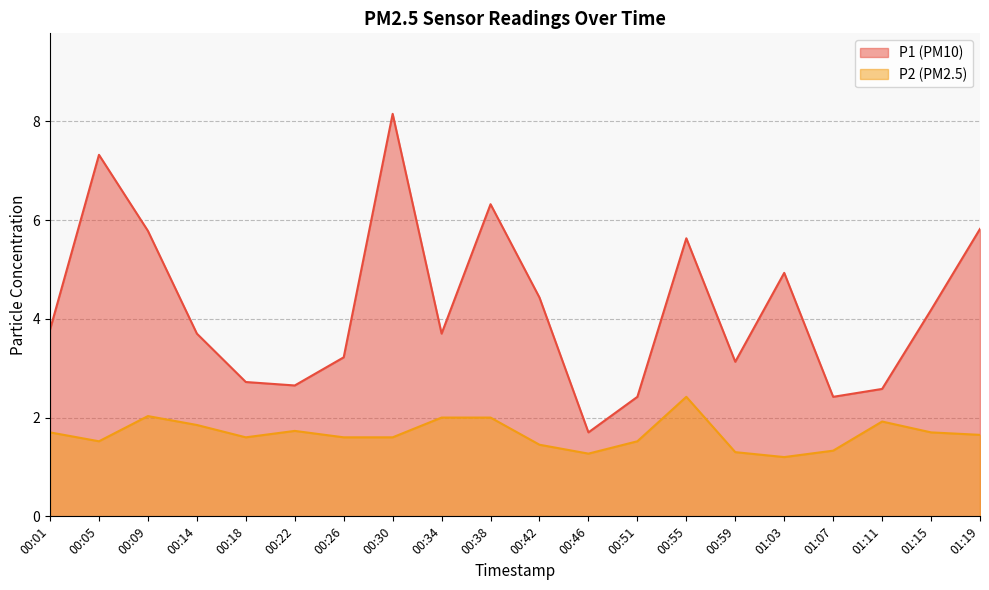

What is the total value across all series at 00:59?

4.4